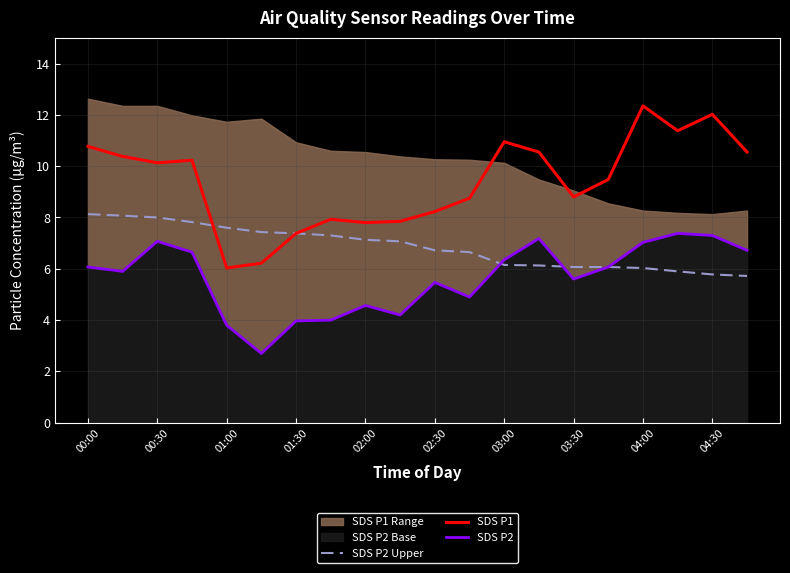

True or false: SDS P2 Upper has a value of 8.6 at 03:30.

False